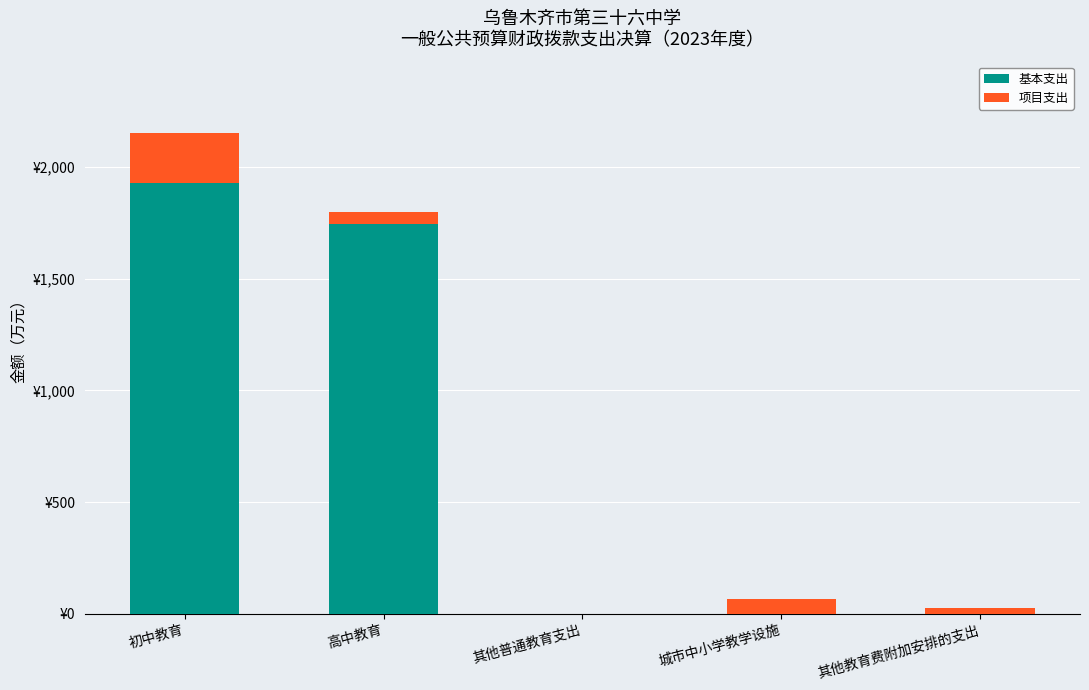

At which category is the sum across all series the highest?

初中教育